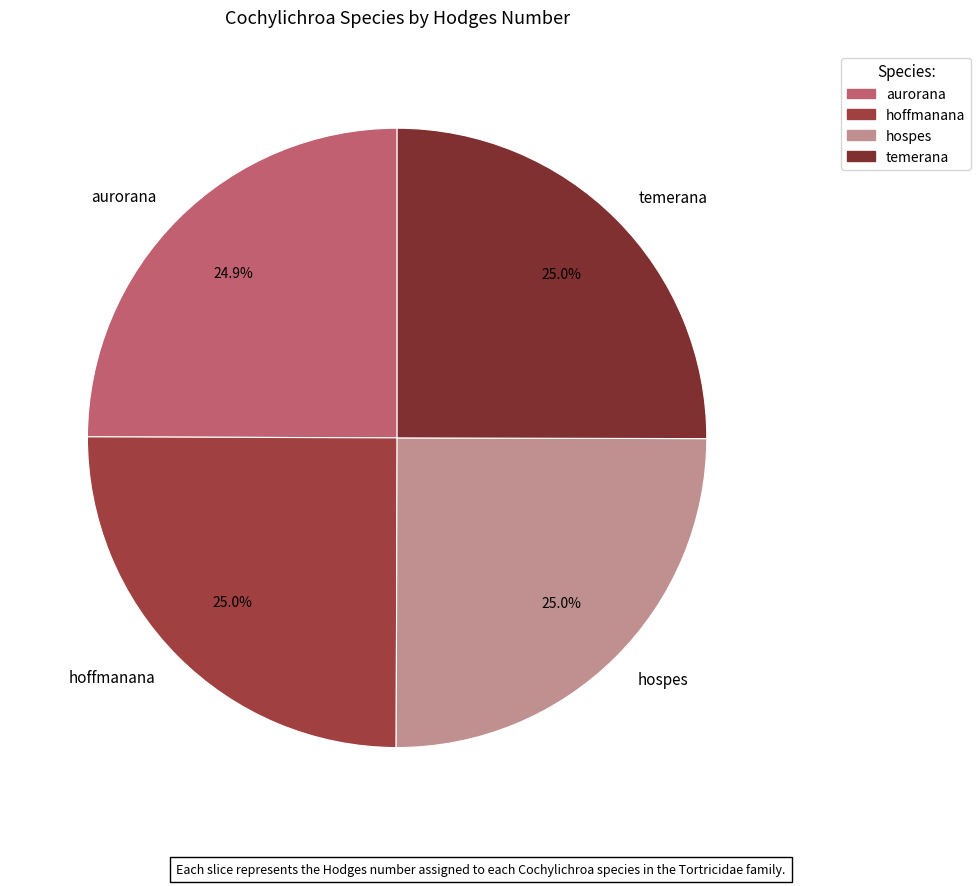

How much of the chart is everything except hoffmanana?

75.0%